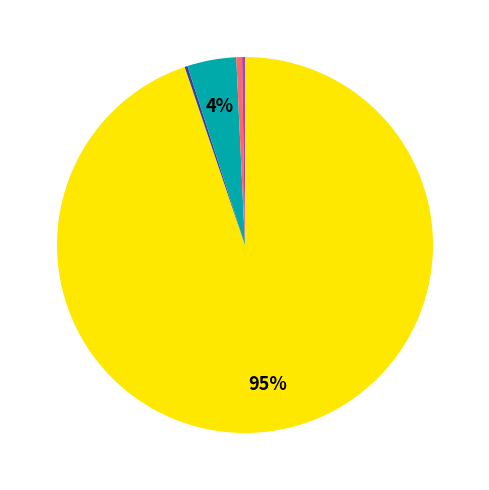

To the nearest percent, what is the average slice percentage?

20%